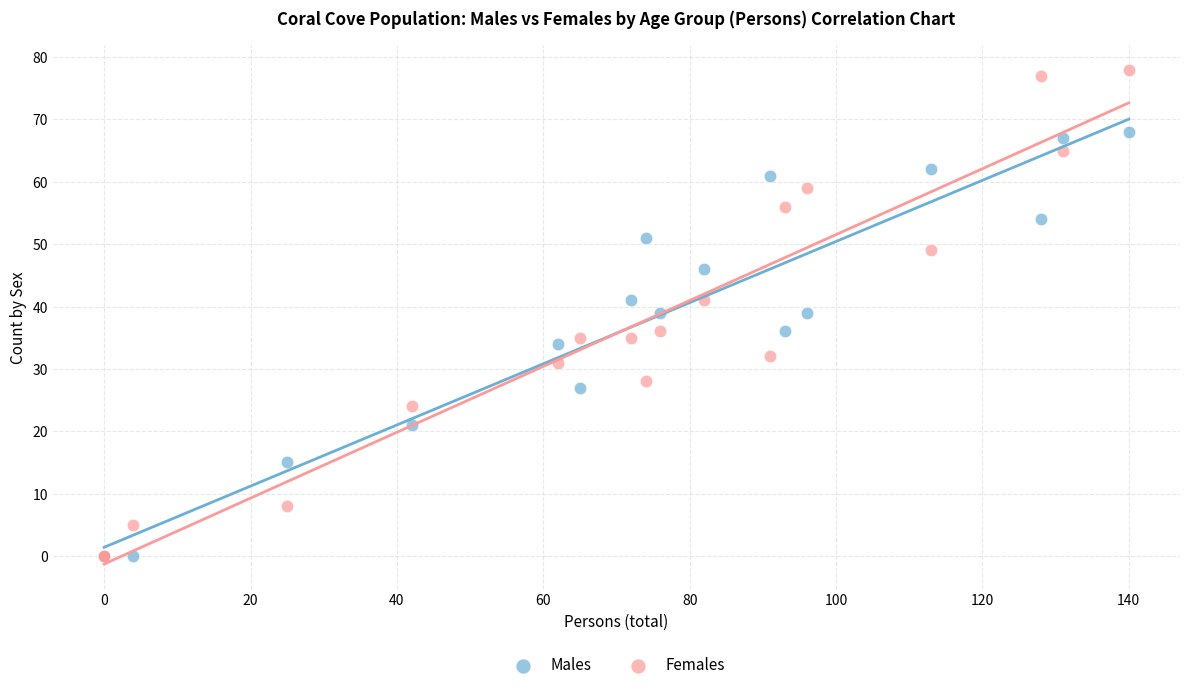

What are all the series names shown in the legend?

Males, Females